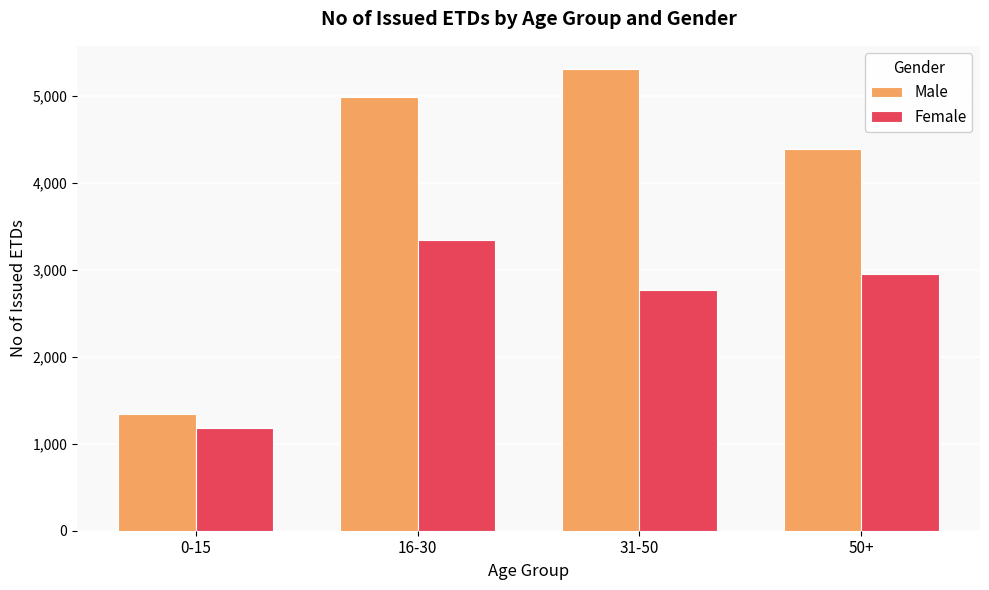

How many categories are shown in the chart?

4